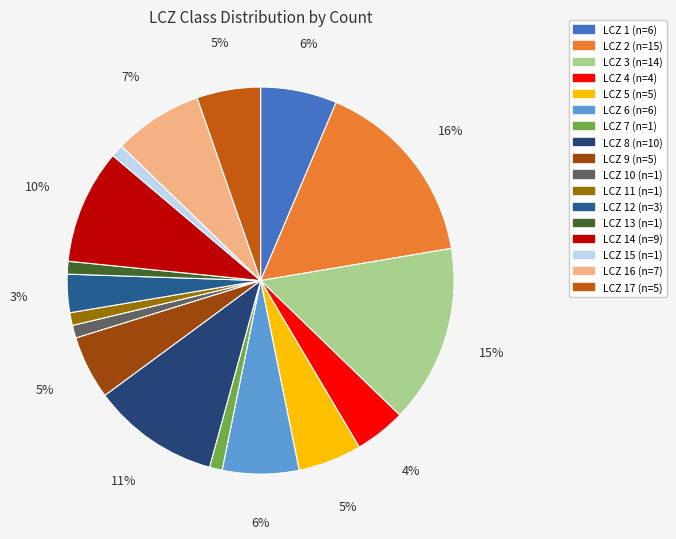

What is the smallest slice in the pie chart?

LCZ 7